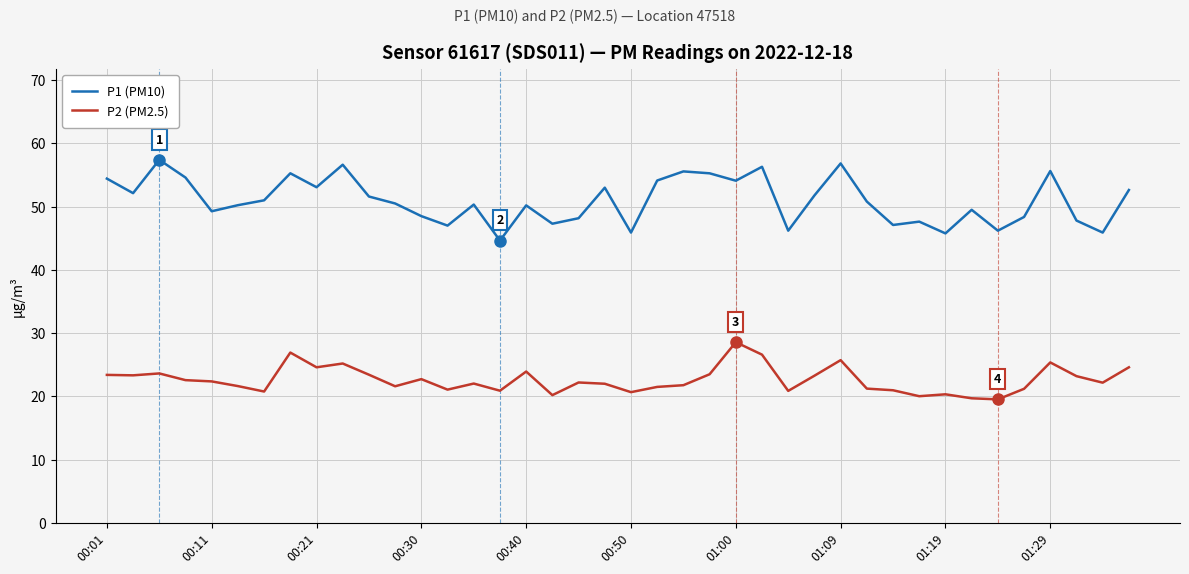

List the series in order of their overall mean, highest first.

P1 (PM10), P2 (PM2.5)